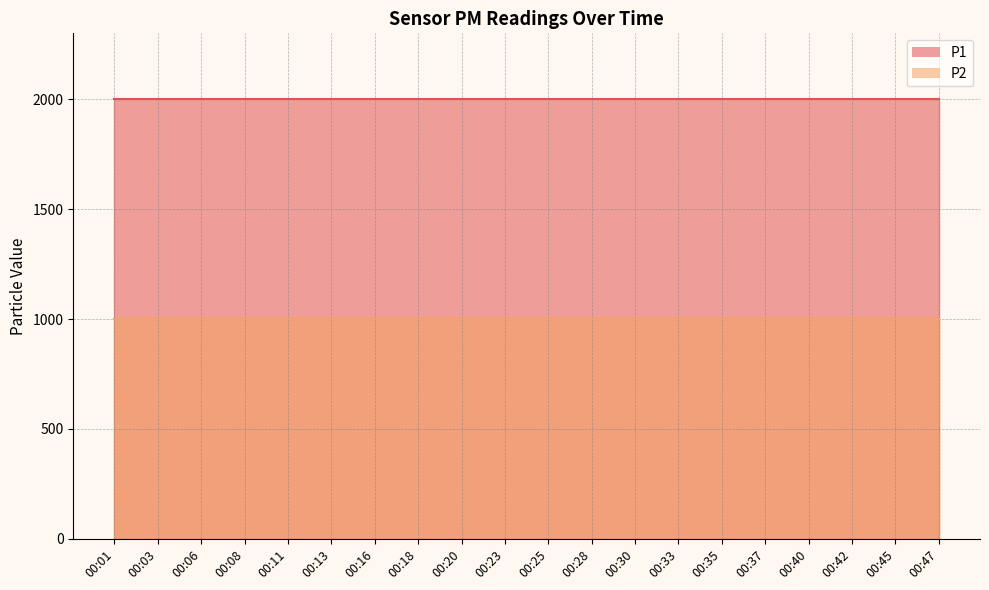

List the labels in order of P2 value, smallest first.

00:01, 00:03, 00:06, 00:08, 00:11, 00:13, 00:16, 00:18, 00:20, 00:23, 00:25, 00:28, 00:30, 00:33, 00:35, 00:37, 00:40, 00:42, 00:45, 00:47